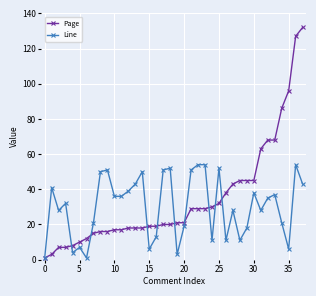

What is the maximum value shown in the chart?

132